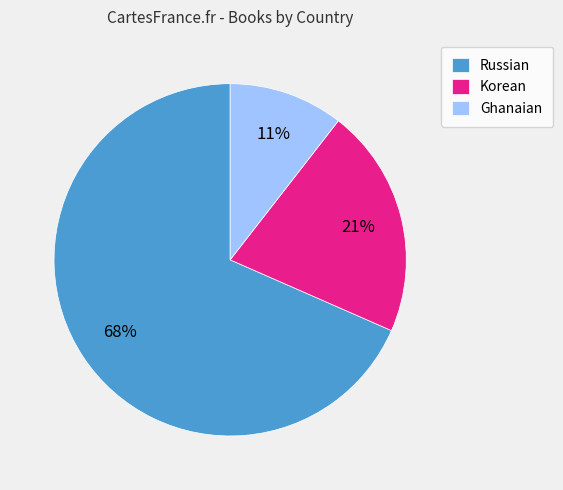

Which has a higher value, Ghanaian or Korean?

Korean